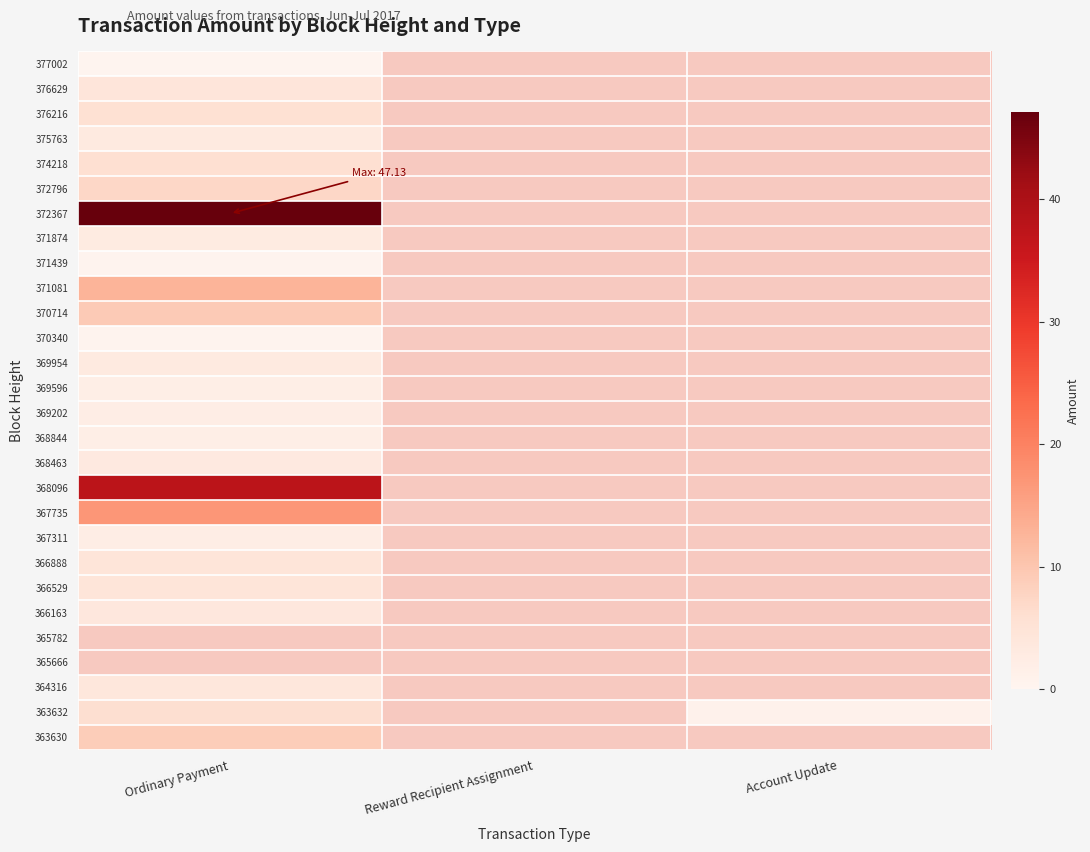

Which series changed the most between Ordinary Payment and Reward Recipient Assignment?

372367